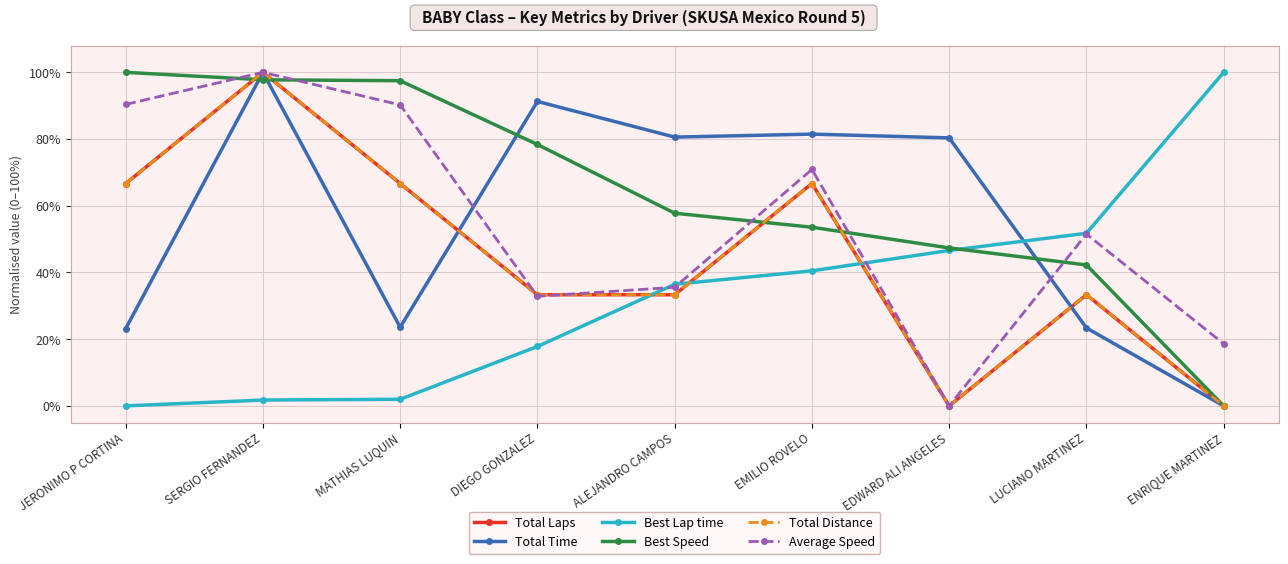

What is the label of the 9th point from the right?

JERONIMO P CORTINA